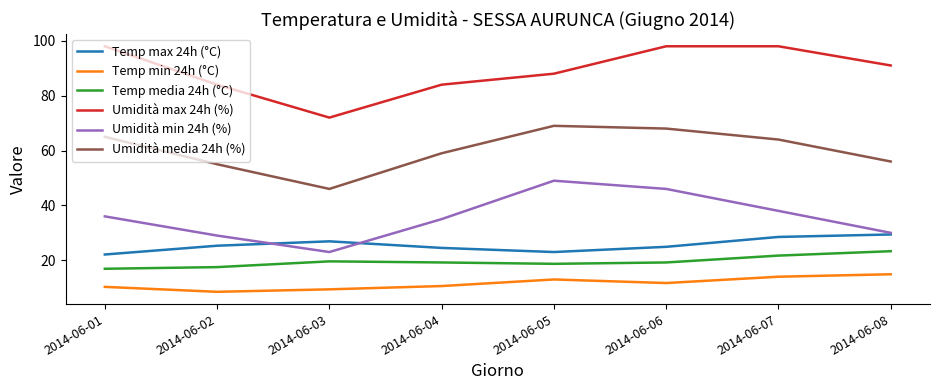

The Umidità max 24h (%) series shows 98.0 at 2014-06-07. True or false?

True